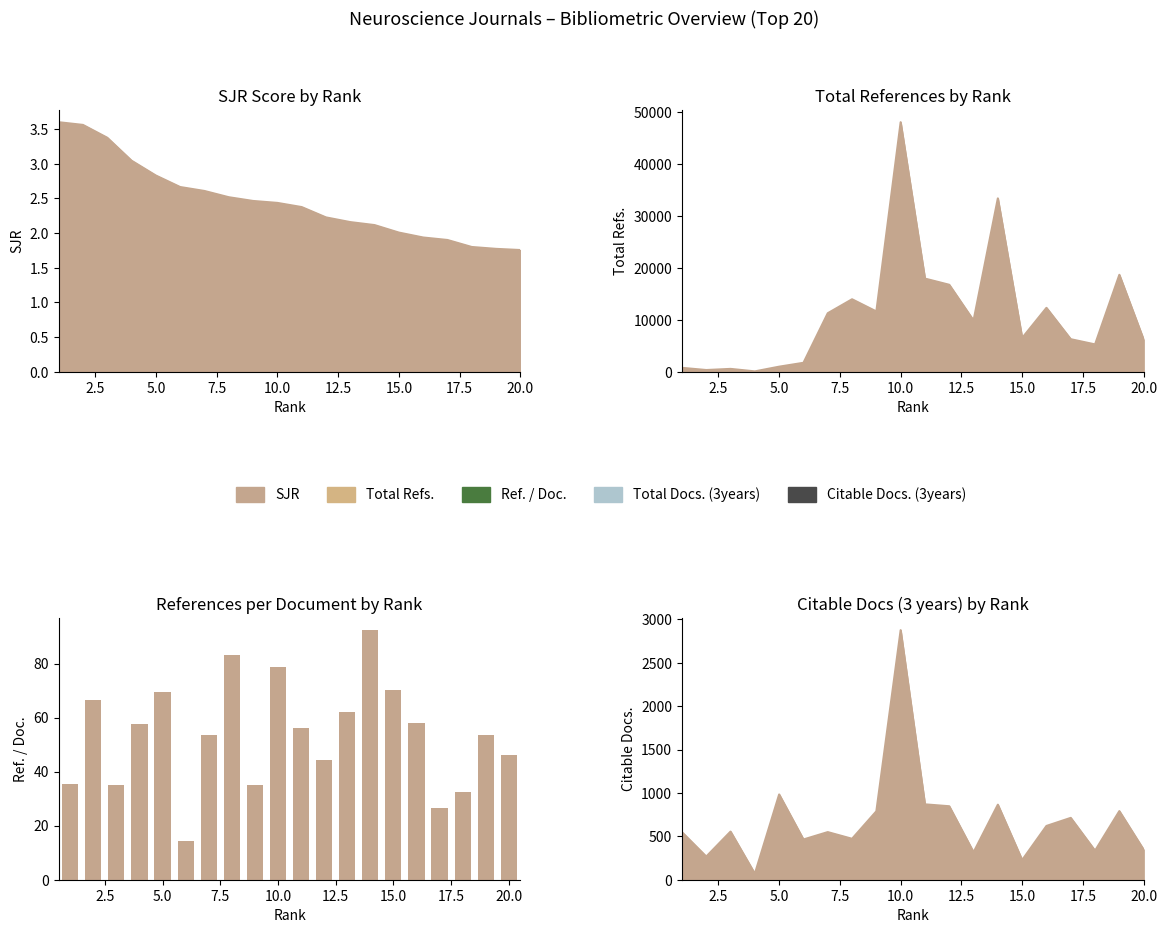

The value at 2.5 is 66.7. True or false?

True